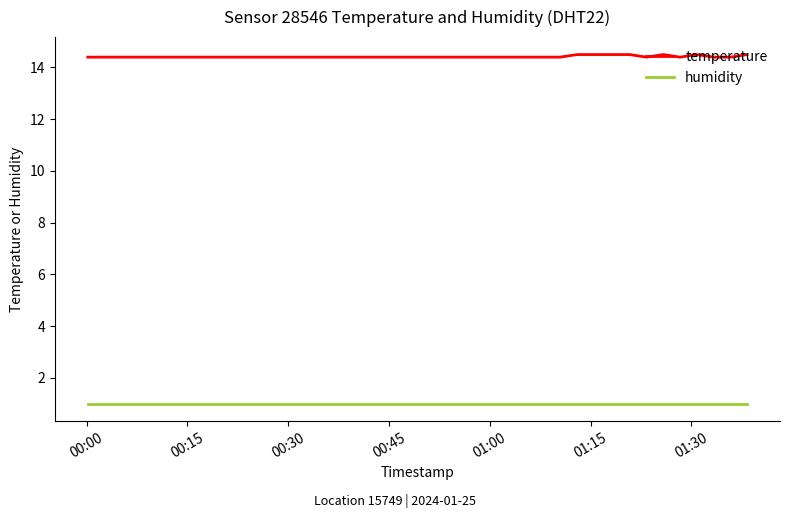

What are all the series names shown in the legend?

temperature, humidity